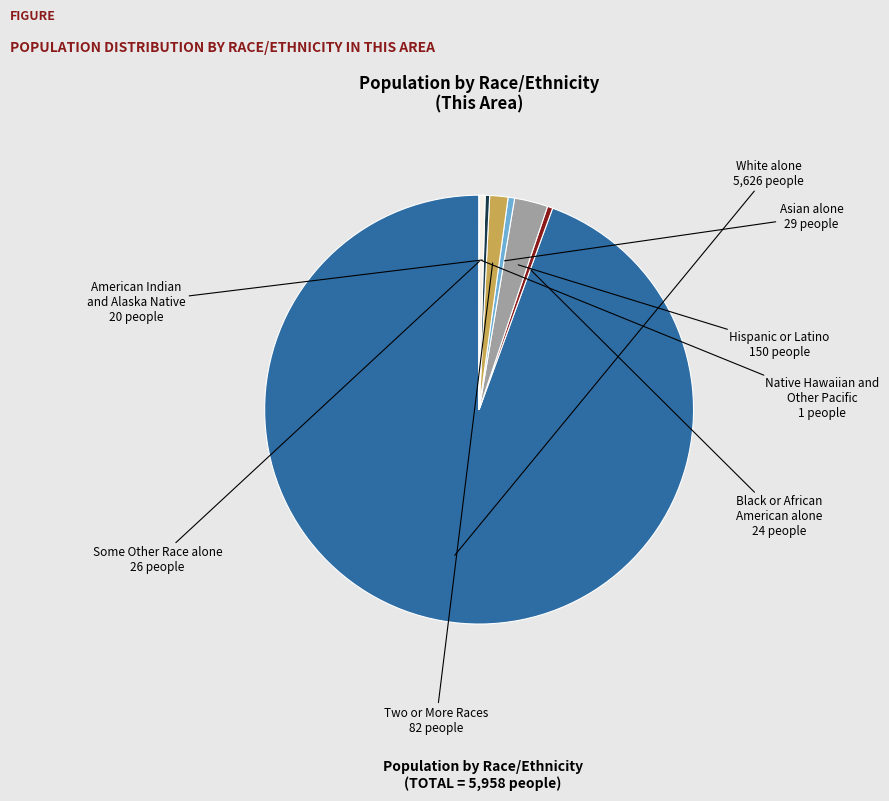

Which slice is the largest?

White alone